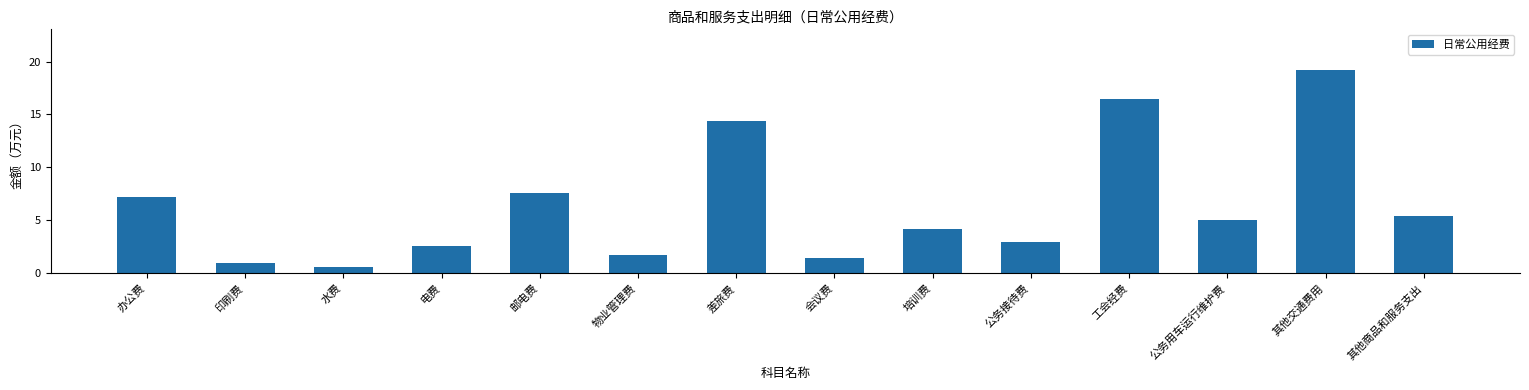

Is it true that the value at 差旅费 is 14.4?

True